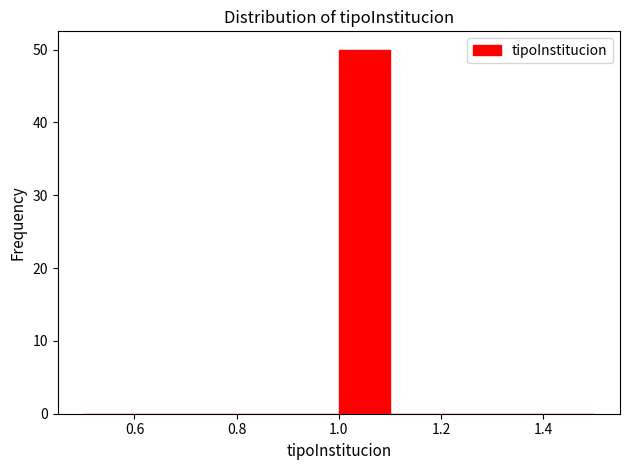

How tall is the bar that spans 1.0 to 1.1 on the x-axis? The values are not printed on the chart, so give them approximately, as read against the axis.

50